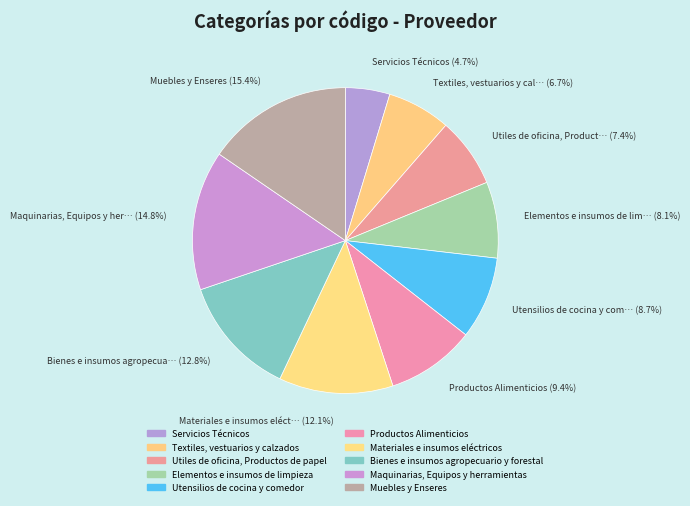

To the nearest percent, what portion does Productos Alimenticios represent?

9%